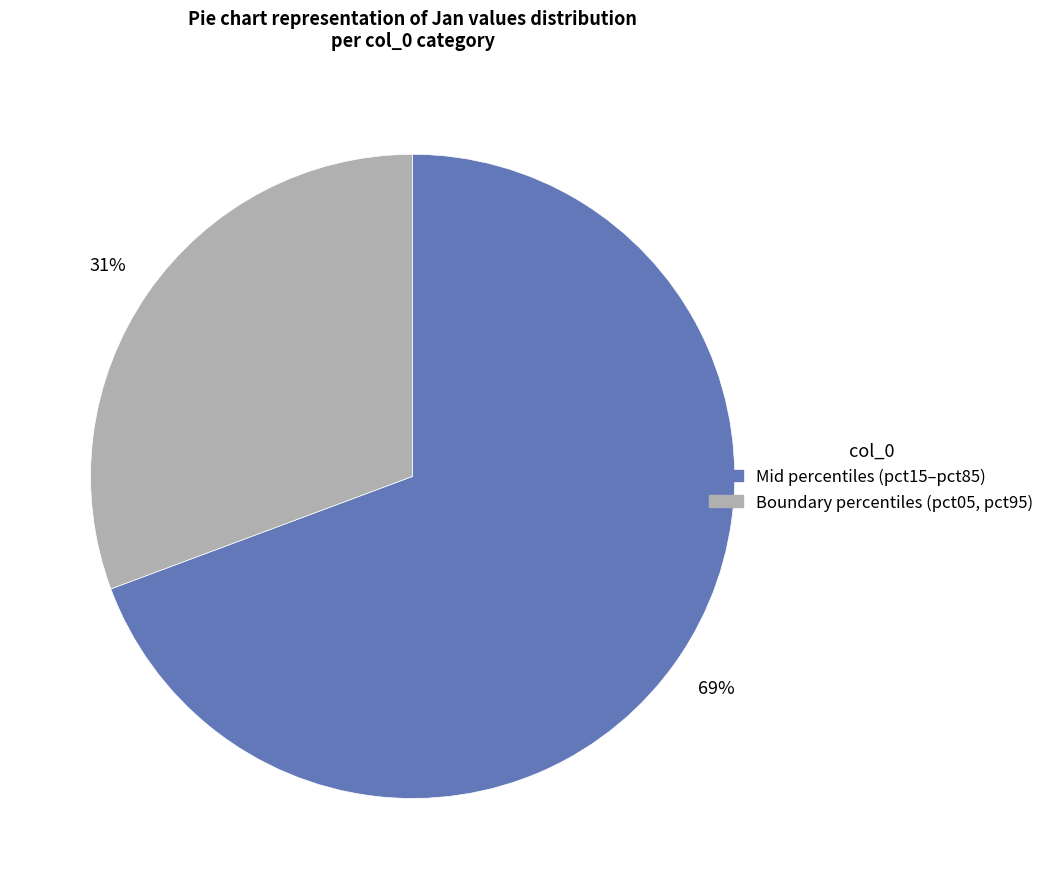

Is there any slice that represents more than half of the pie?

Yes